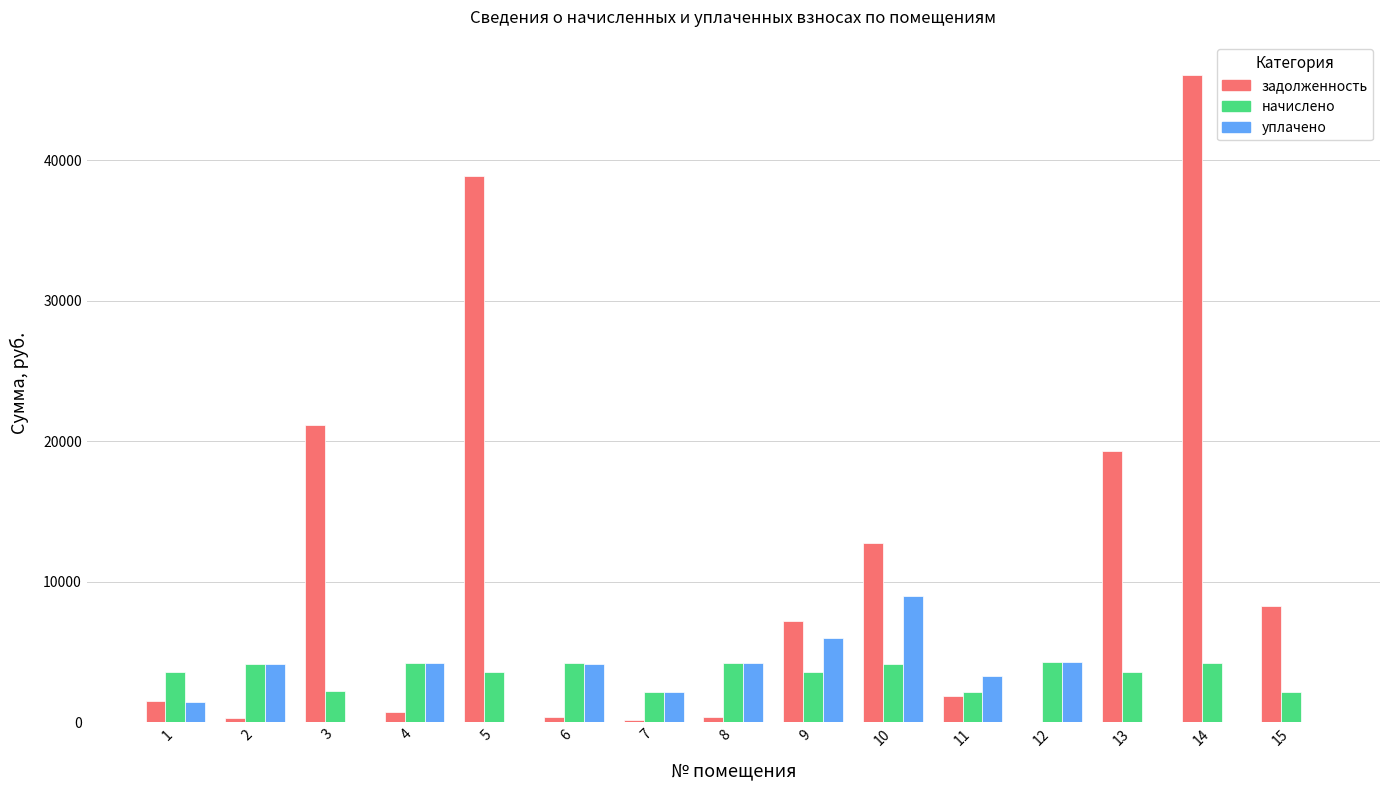

What is the maximum value shown in the chart?

46073.6